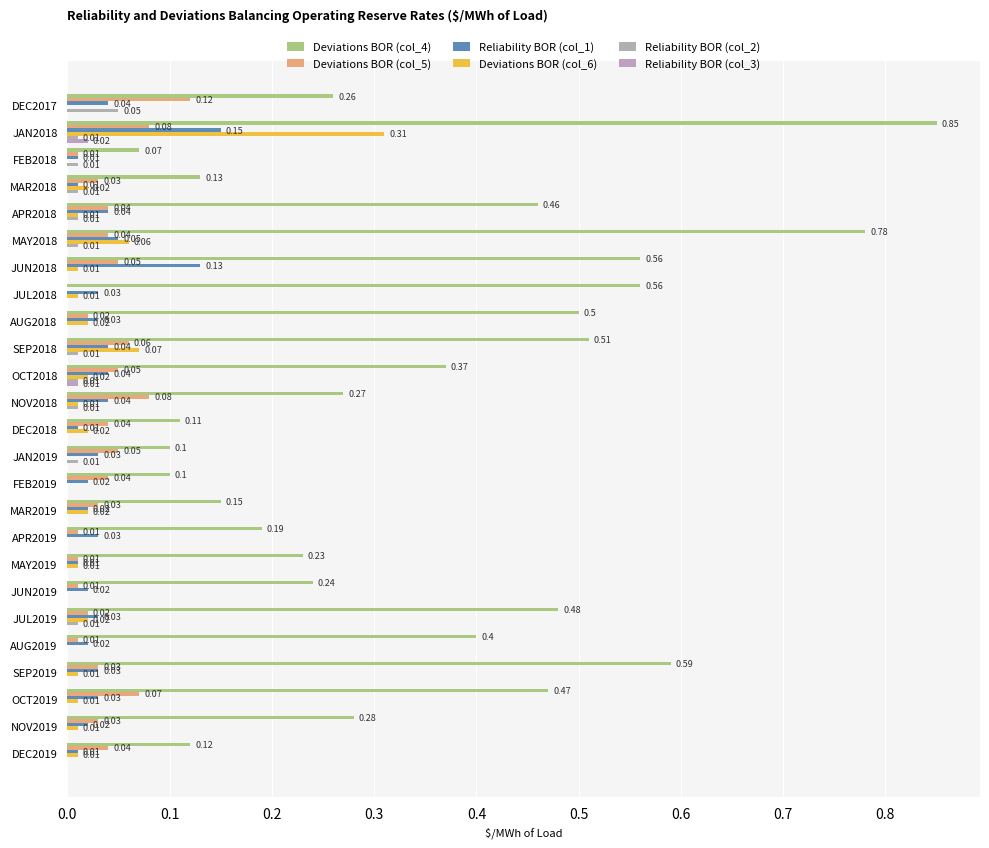

How many values in Reliability BOR (col_2) are above zero?

11